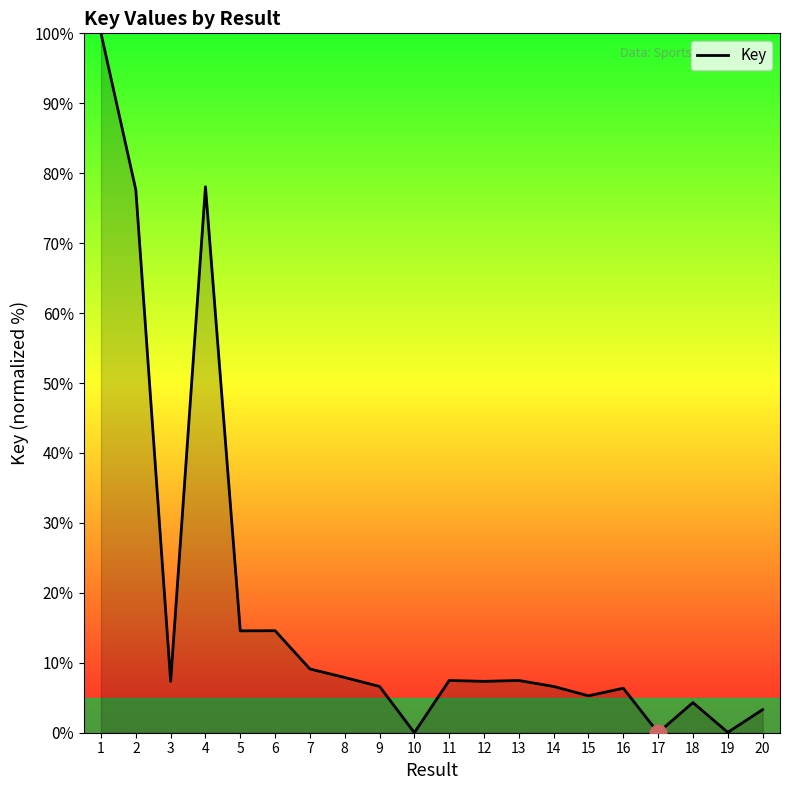

Is it true that the value at 20 is 3.3?

True